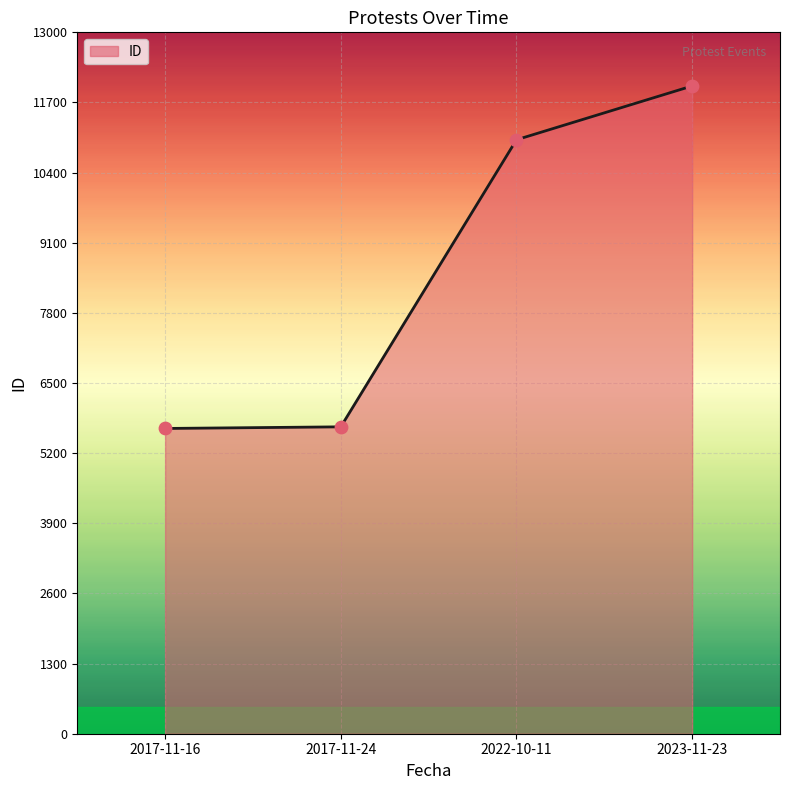

What is the change in value from 2017-11-16 to 2022-10-11?

+5351